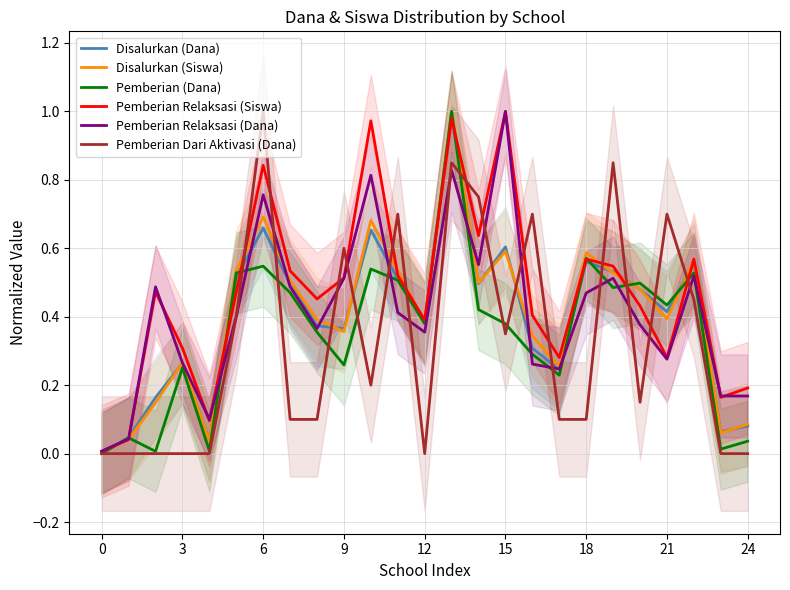

How many interior local peaks does the Pemberian Relaksasi (Siswa) series have?

7